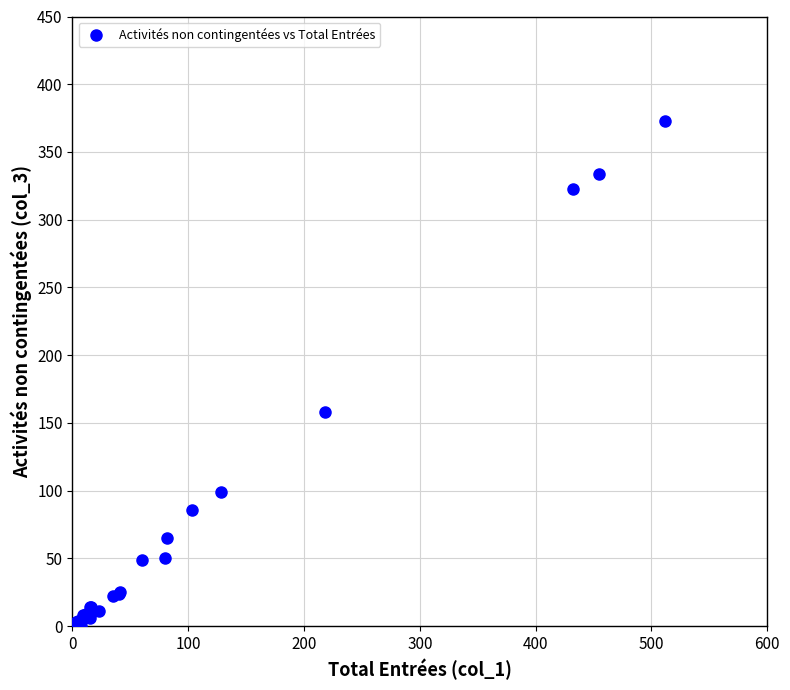

What Y value in the scatter plot is closest to 186?

158